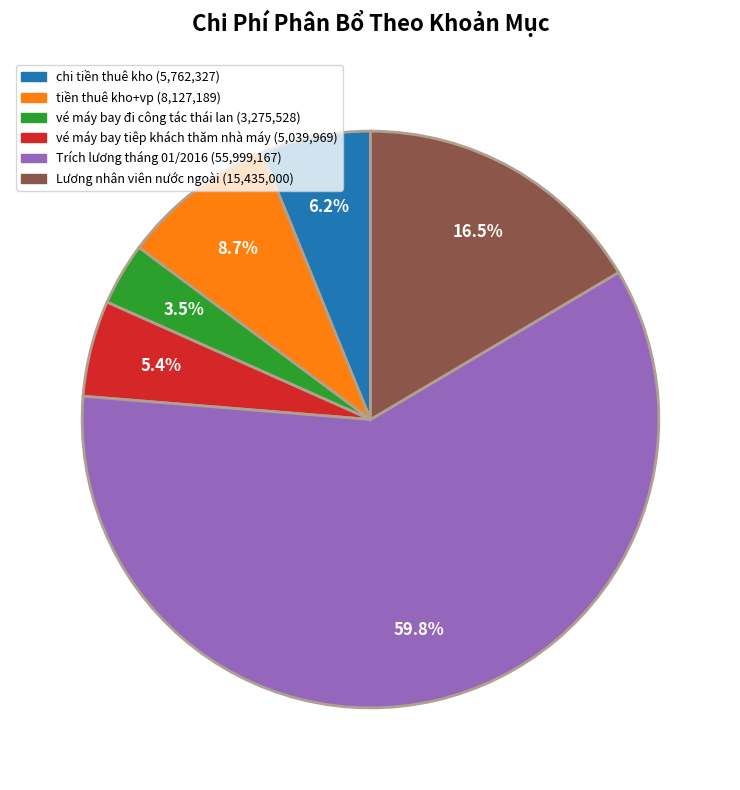

How many slices are in this pie chart?

6